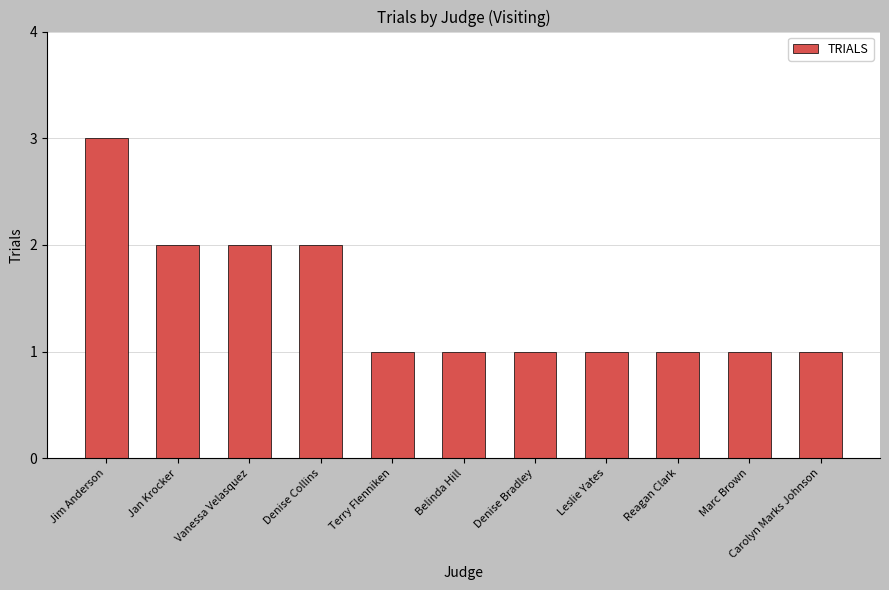

How many values are between 1 and 2?

10